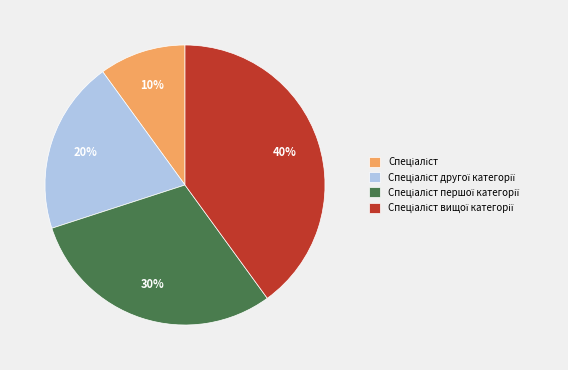

Is there any slice that represents more than half of the pie?

No